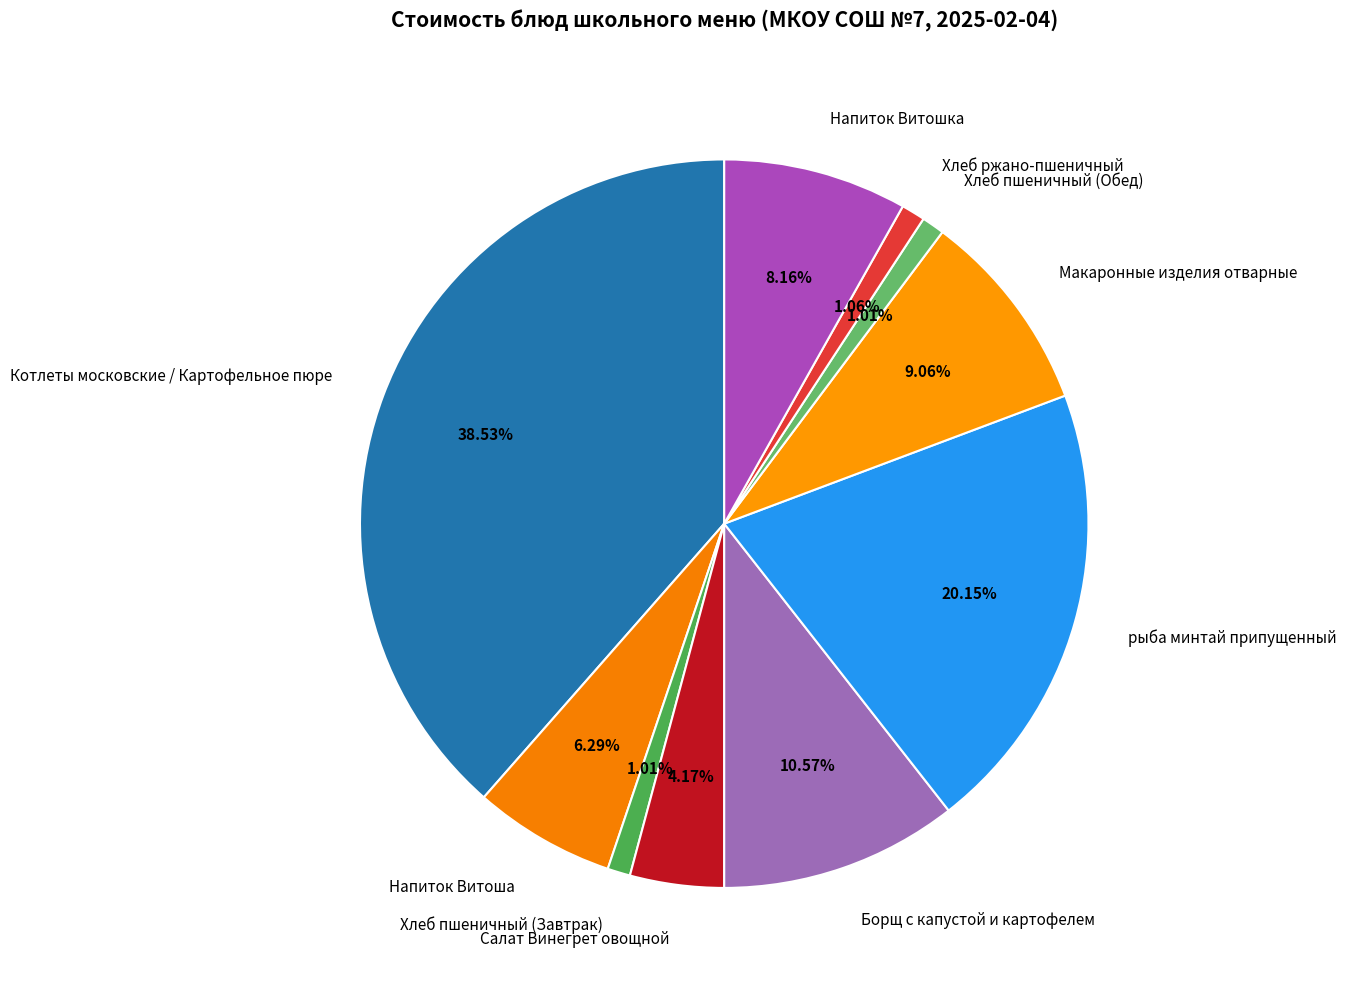

Which has a higher value, Хлеб пшеничный (Обед) or Котлеты московские / Картофельное пюре?

Котлеты московские / Картофельное пюре